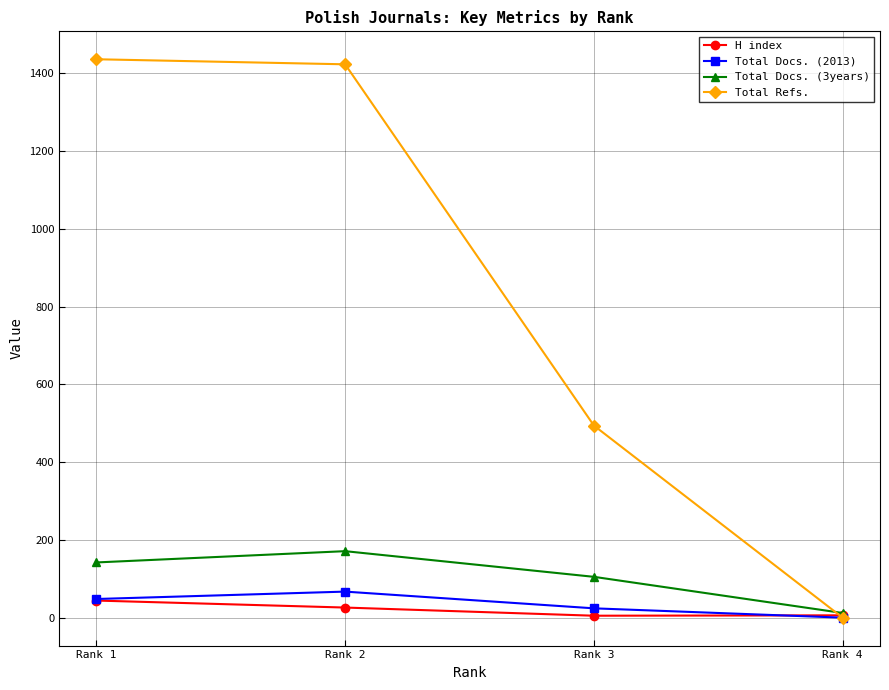

Which series has the largest range (max minus min)?

Total Refs.